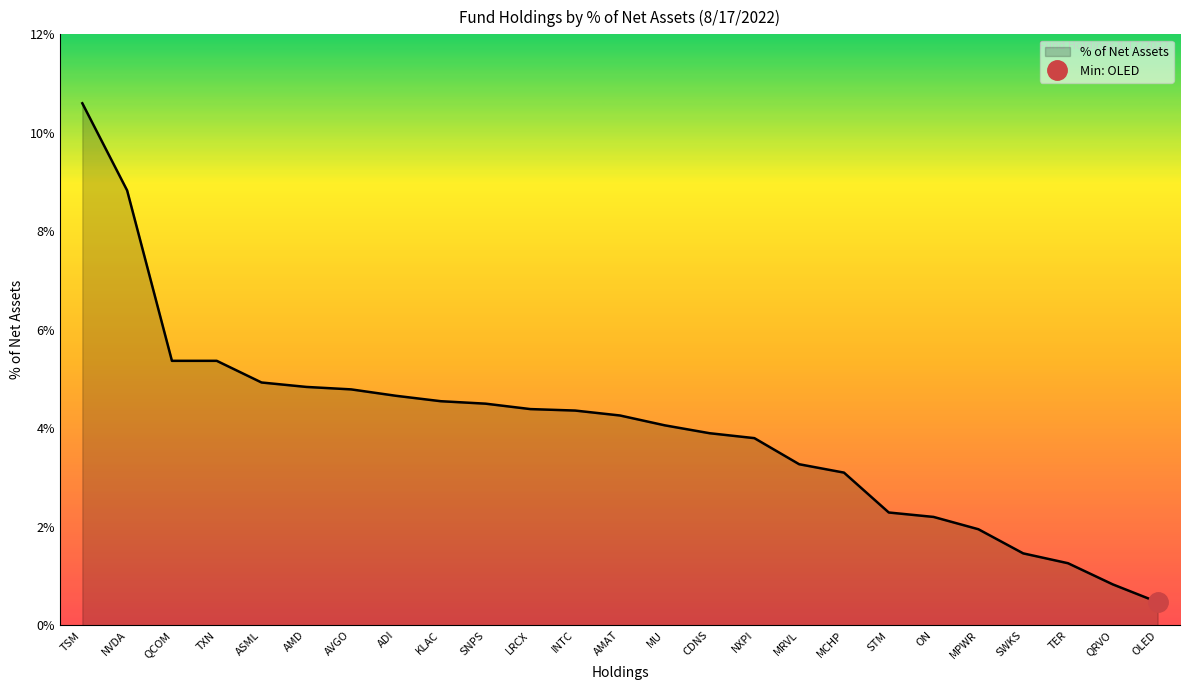

Rank the categories by value from lowest to highest.

OLED, QRVO, TER, SWKS, MPWR, ON, STM, MCHP, MRVL, NXPI, CDNS, MU, AMAT, INTC, LRCX, SNPS, KLAC, ADI, AVGO, AMD, ASML, QCOM, TXN, NVDA, TSM